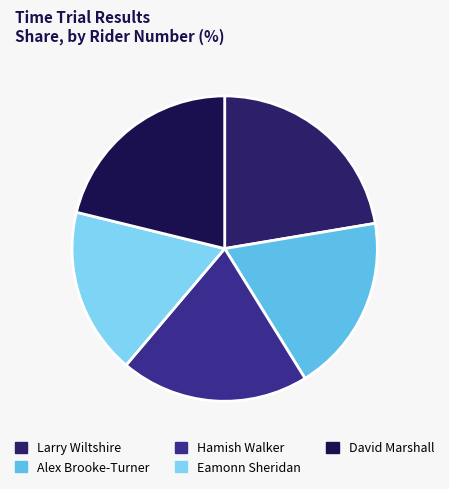

To the nearest percent, what is the average slice percentage?

20%